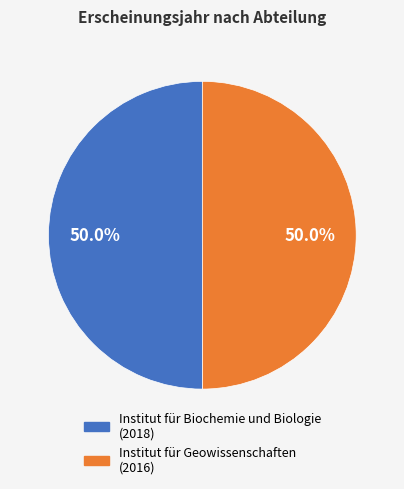

Is it true that Institut für Geowissenschaften is 62% of the pie?

False